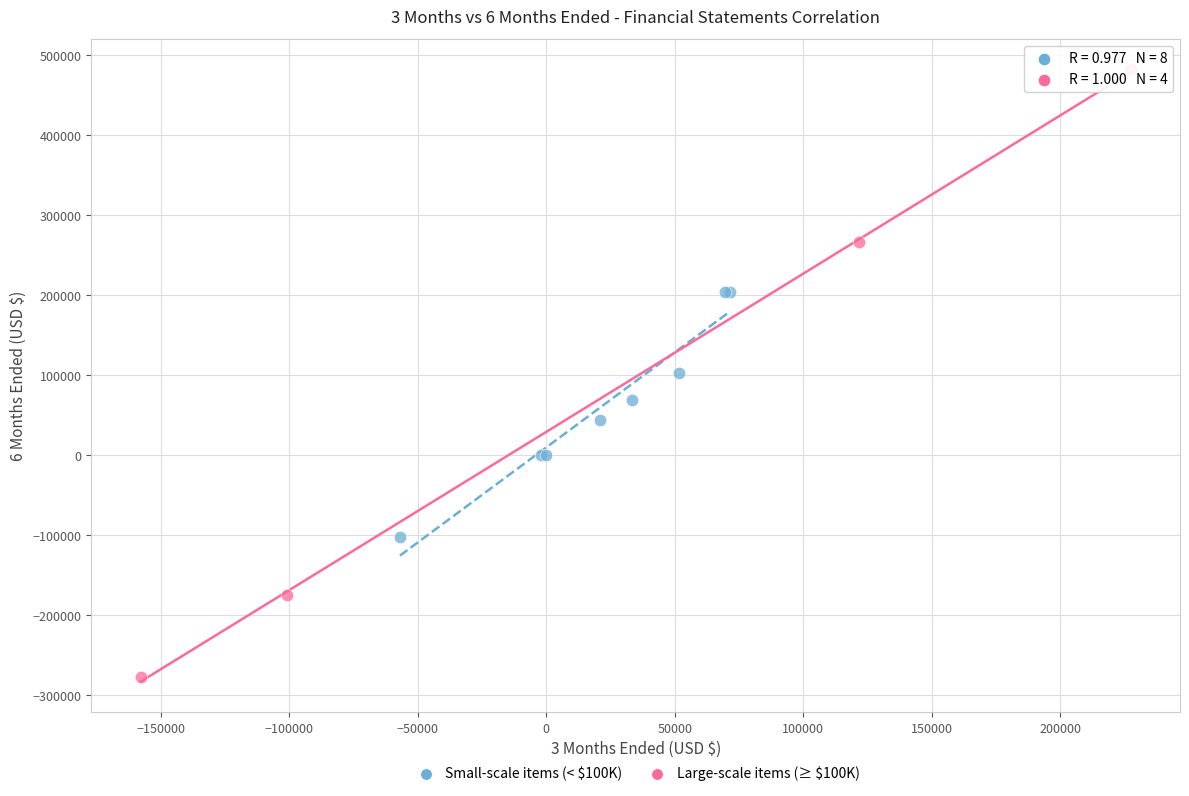

Which series has the widest spread of Y values?

Large-scale items (≥ $100K)